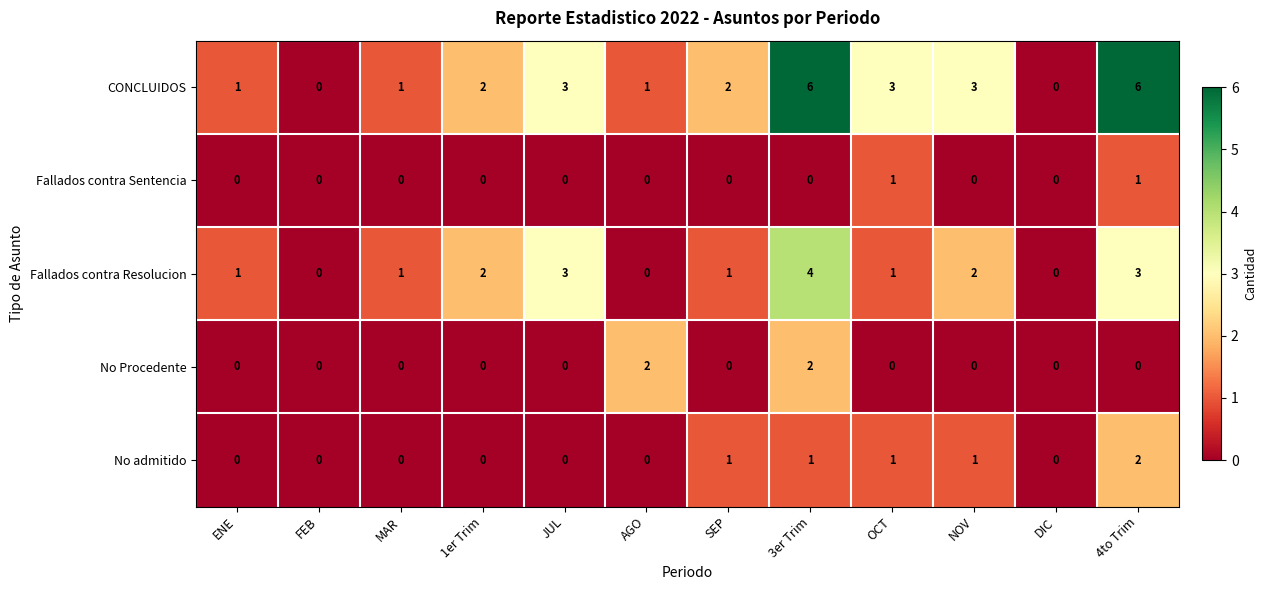

Is it true that CONCLUIDOS equals 8 at 3er Trim?

False